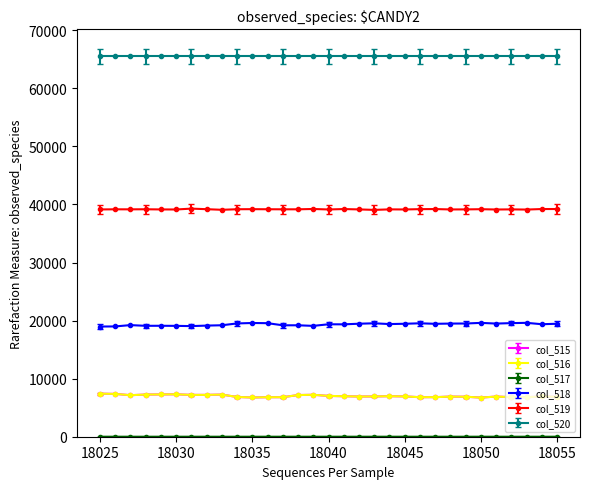

What is the value of the col_518 point at the 12th from the left?

19554